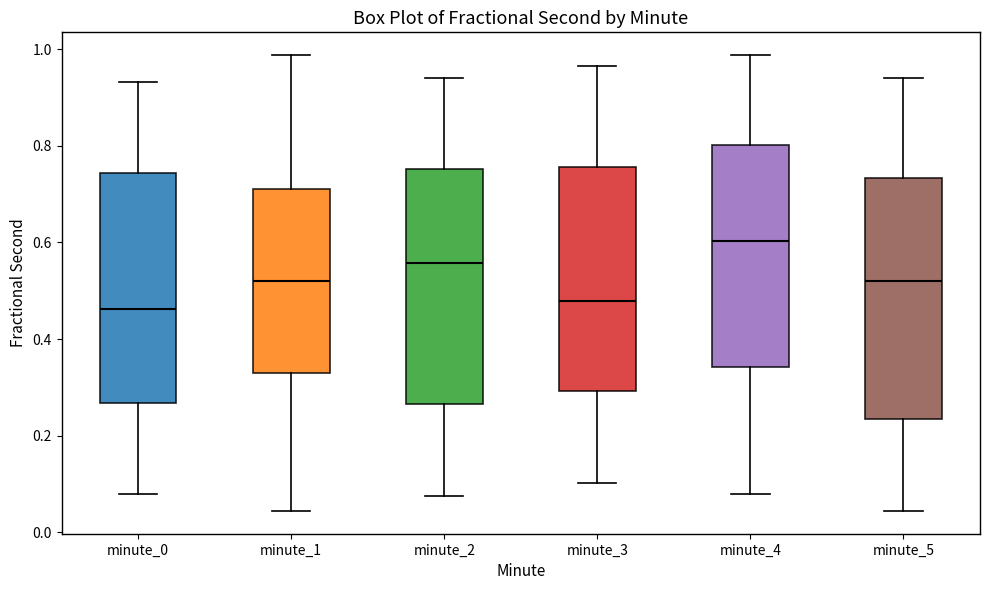

Reading left to right, read every box against the y-axis: the position of its median line, the range the box covers, and the ends of its whiskers. The values are not printed on the chart, so give them approximately, as read against the axis.

minute_0: median 0.46, box 0.26 to 0.74, whiskers 0.08 to 0.94
minute_1: median 0.52, box 0.32 to 0.72, whiskers 0.04 to 0.98
minute_2: median 0.56, box 0.26 to 0.76, whiskers 0.08 to 0.94
minute_3: median 0.48, box 0.30 to 0.76, whiskers 0.10 to 0.96
minute_4: median 0.60, box 0.34 to 0.80, whiskers 0.08 to 0.98
minute_5: median 0.52, box 0.24 to 0.74, whiskers 0.04 to 0.94